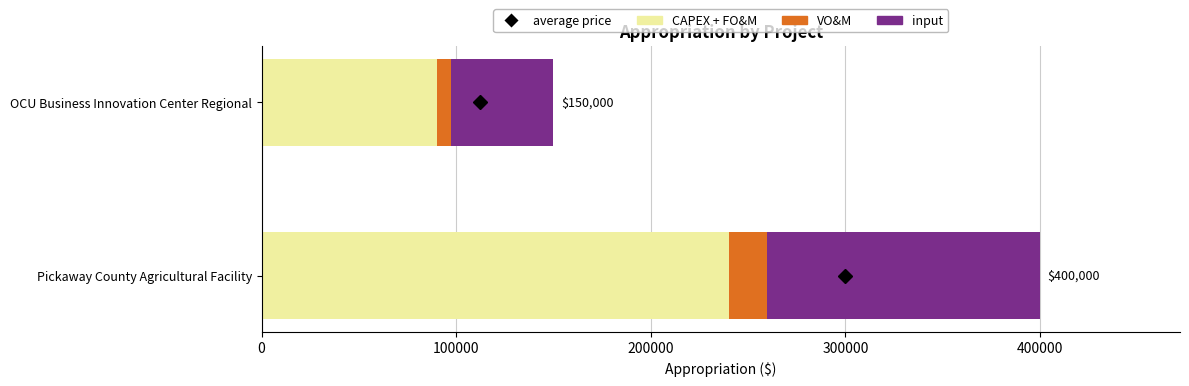

What is the sum of all CAPEX + FO&M values?

330000